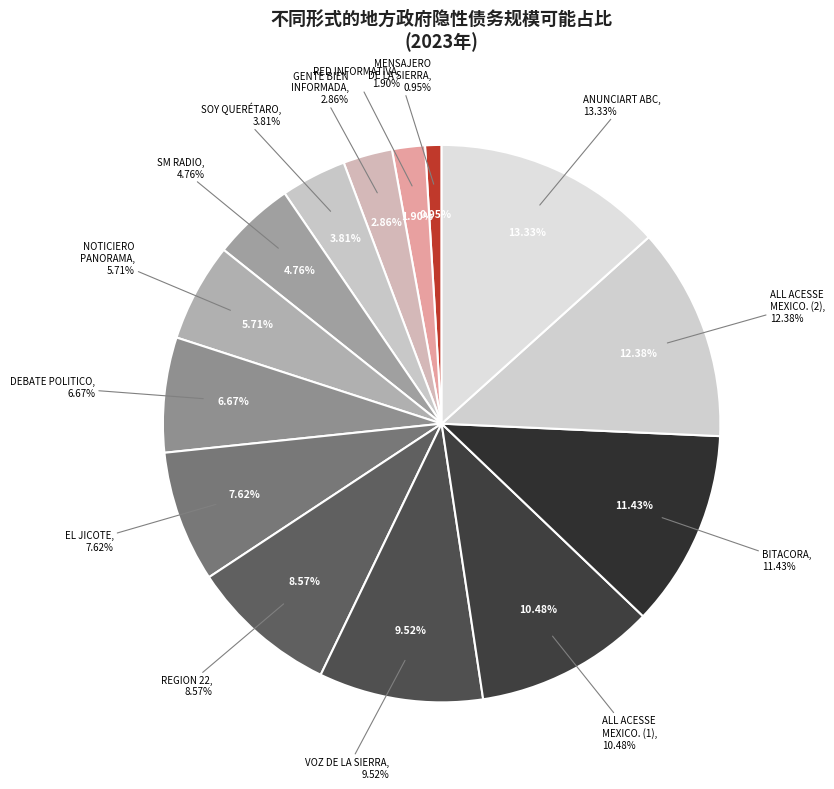

Which slice is the smallest?

MENSAJERO DE LA SIERRA